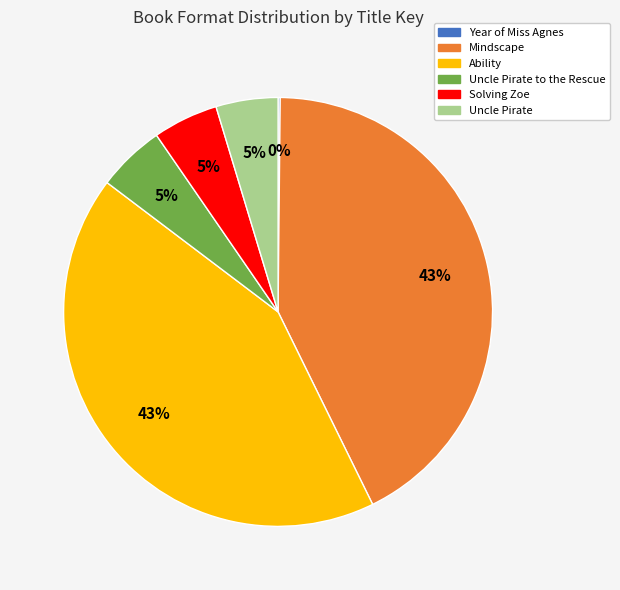

Does any single category account for the majority?

No